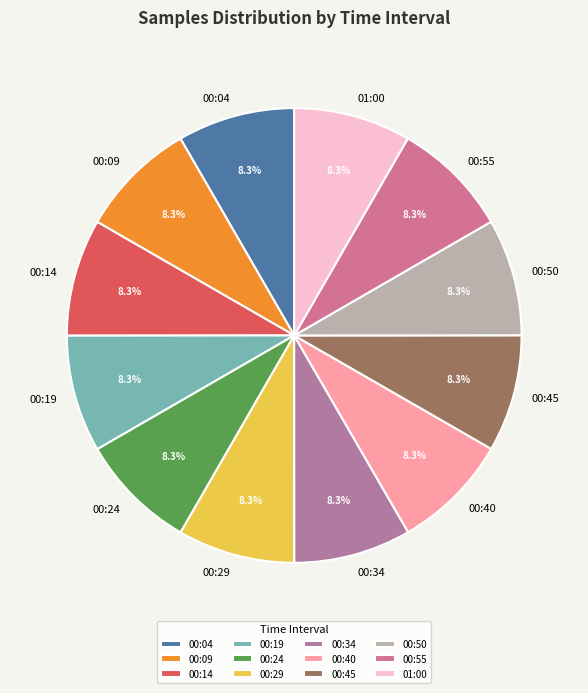

Does 00:50 account for over 50% of the chart?

No